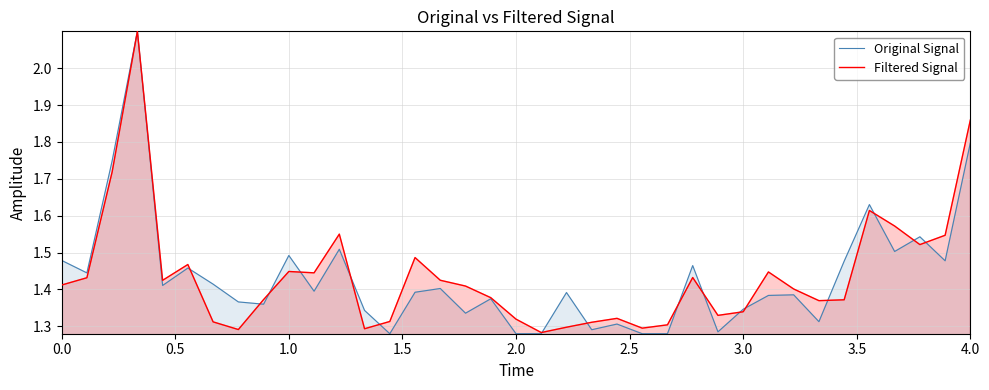

Which series has the widest spread of values?

Original Signal